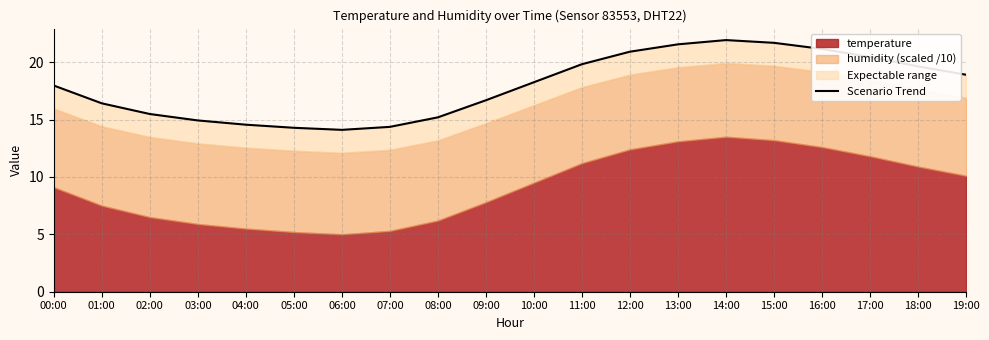

Where is the first local maximum?

14:00